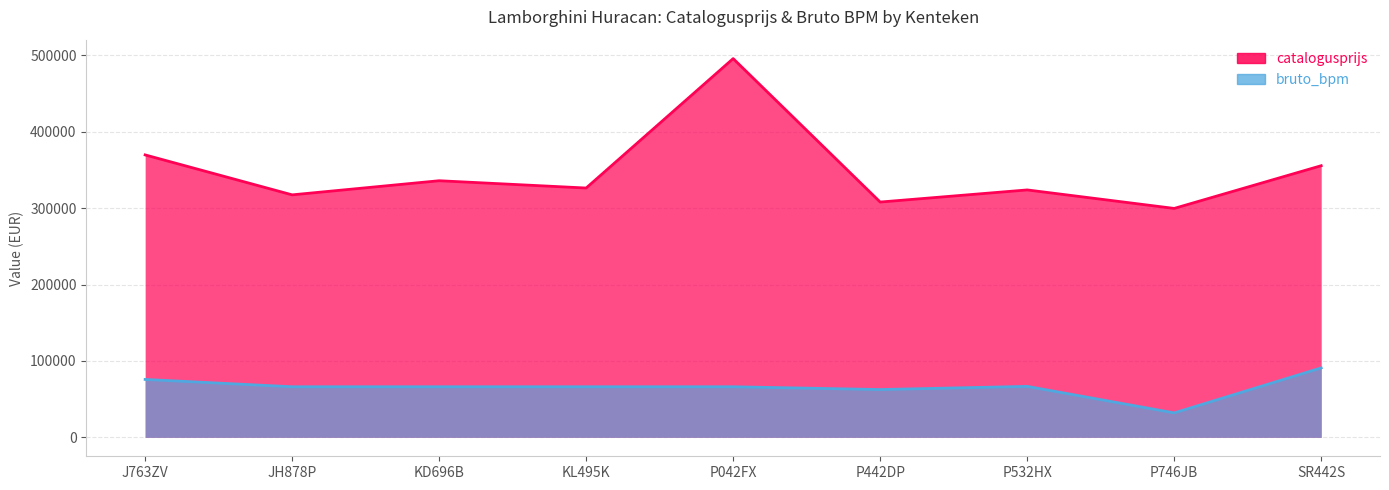

What is the value of the catalogusprijs point at the 6th from the left?

307976